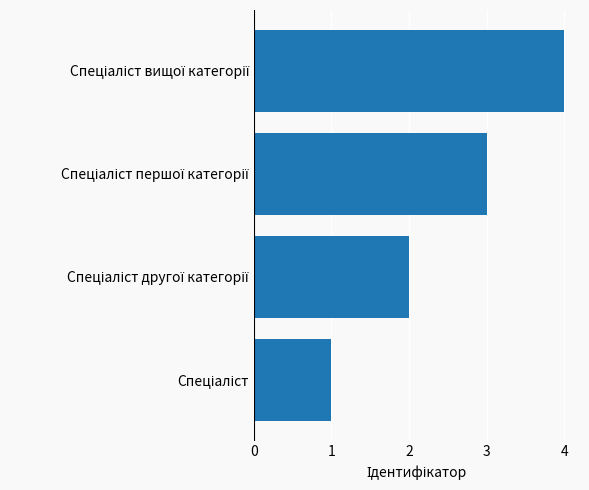

Count the values in the range 2 to 4.

3